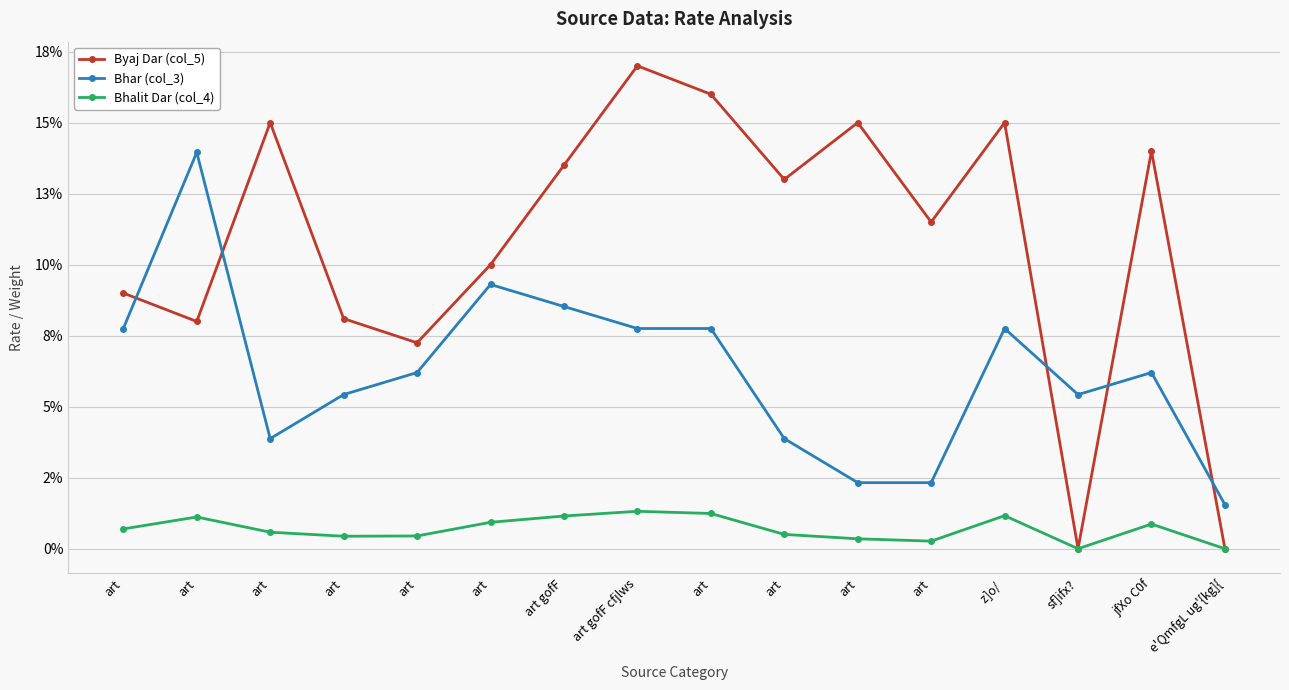

What is the average value of the Bhar (col_3) series?

0.1